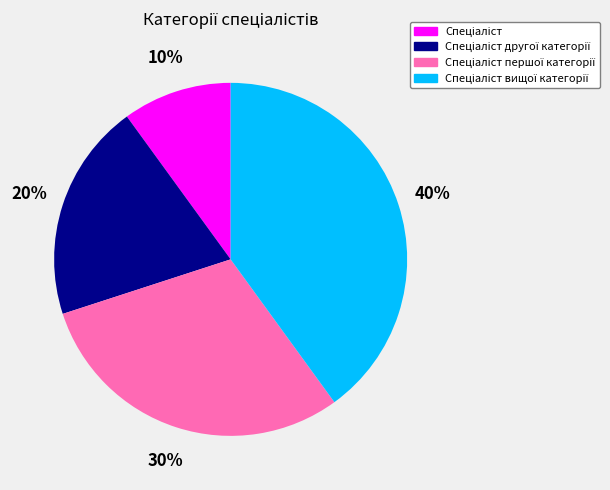

Is there a majority slice in this chart?

No